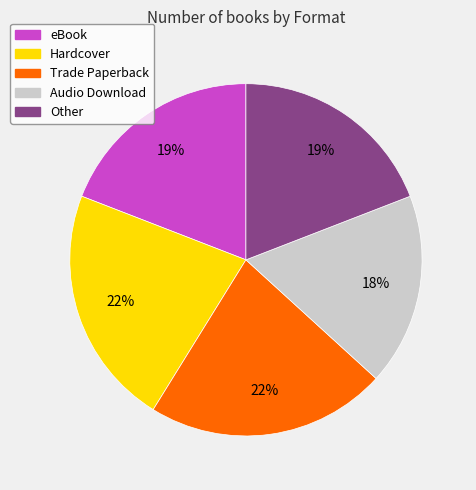

Does Other represent more than half of the total?

No